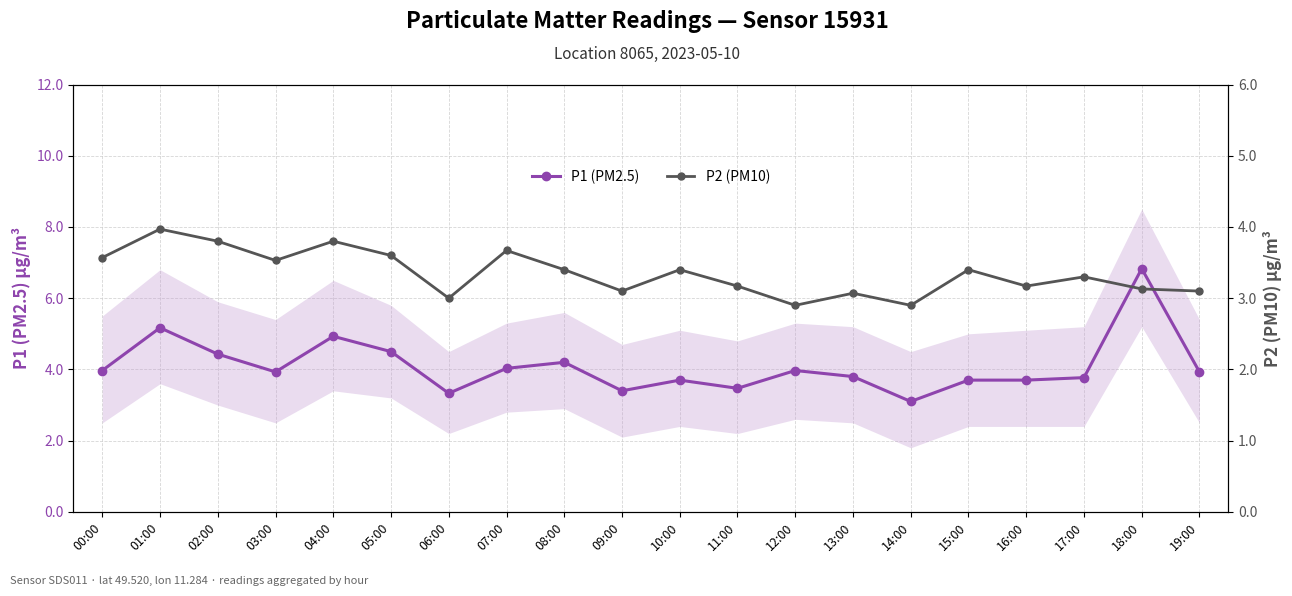

The P2 (PM10) series shows 3.9 at 06:00. True or false?

False